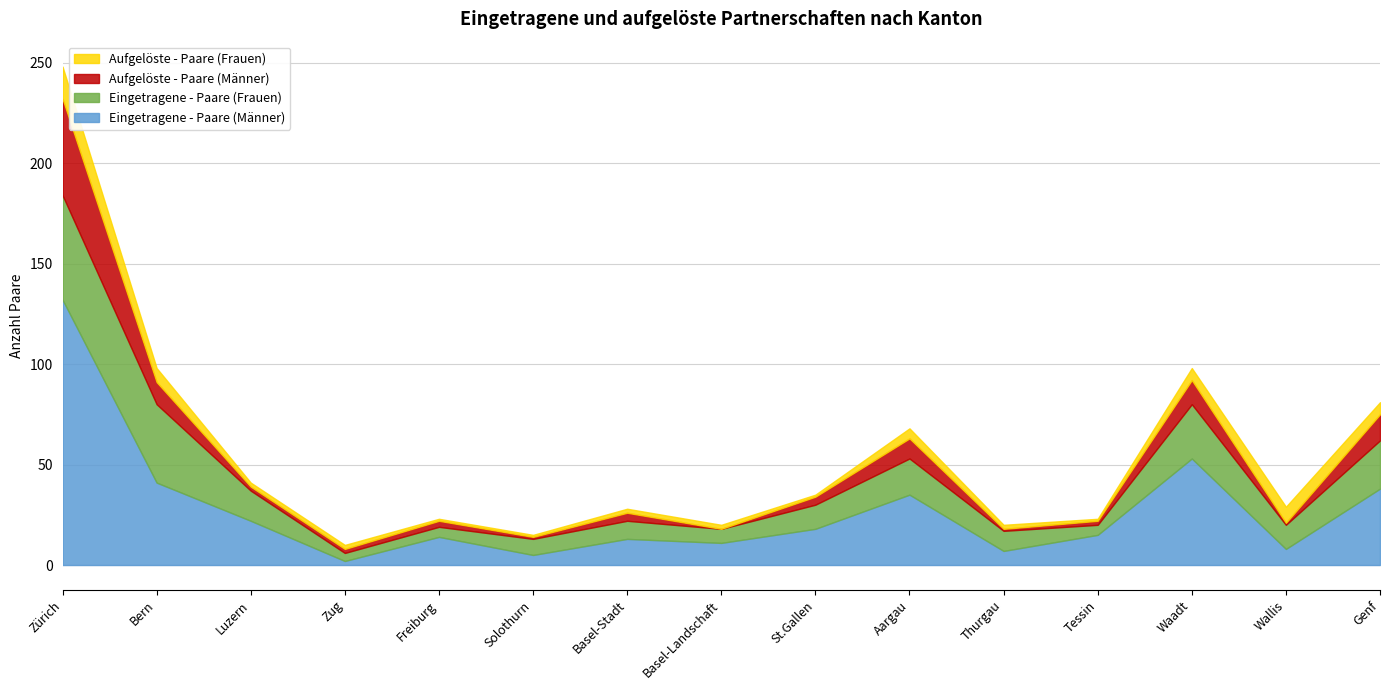

What position from the left is Zürich?

1